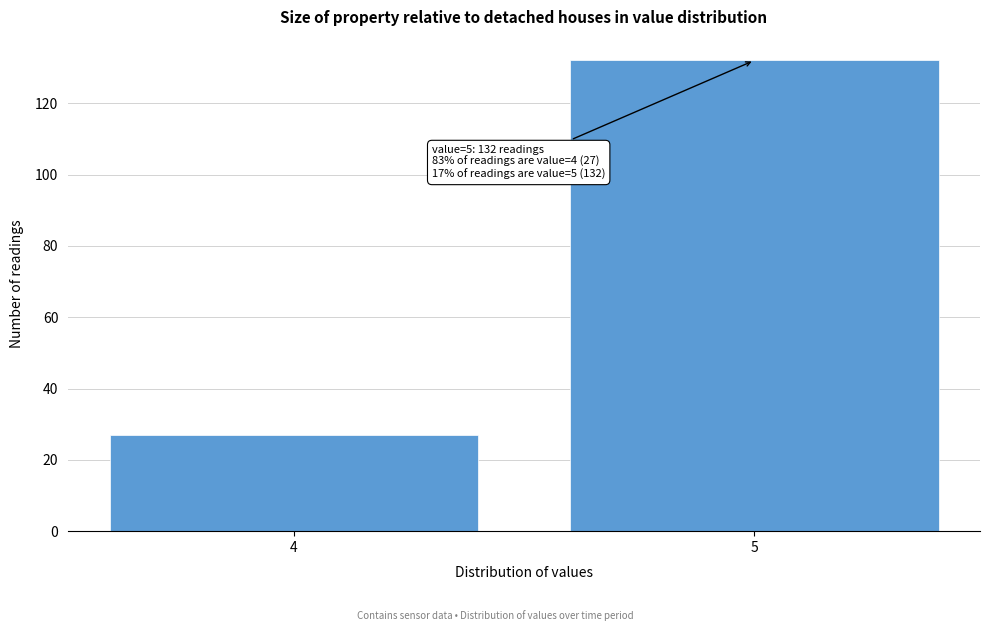

Reading left to right, what are all the values shown in this chart?

27	132